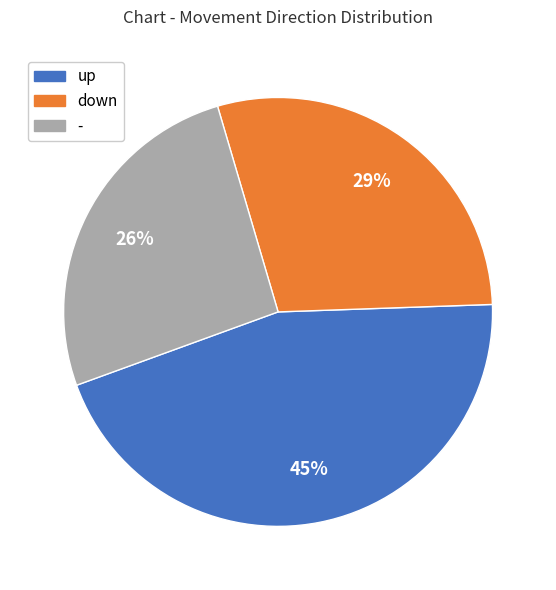

Does - account for over 50% of the chart?

No